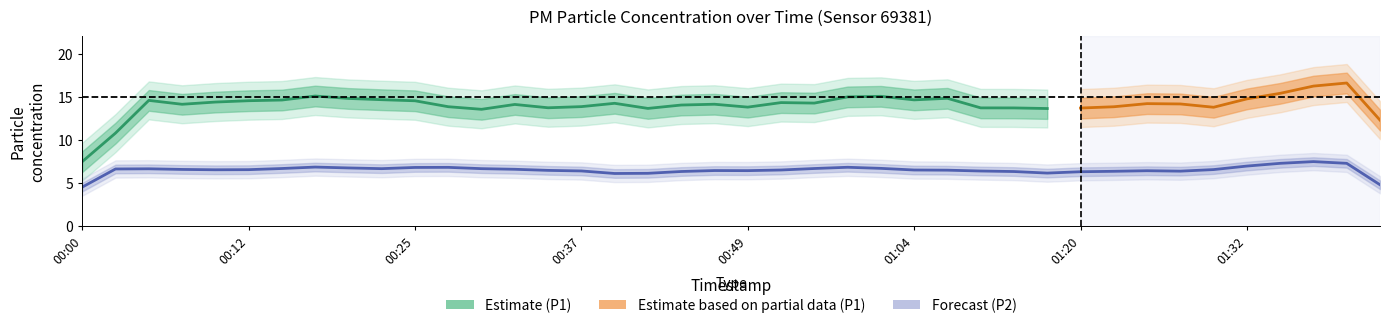

The value of P2 at 00:42 is 1.8. True or false?

False